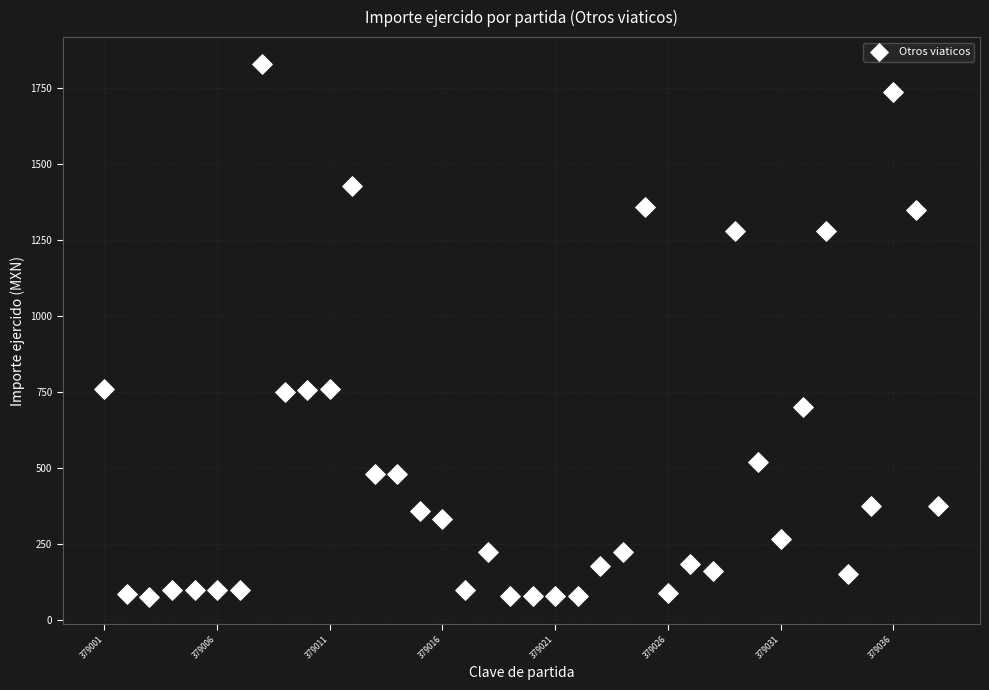

What is the range of Y values (max minus min)?

1754.9